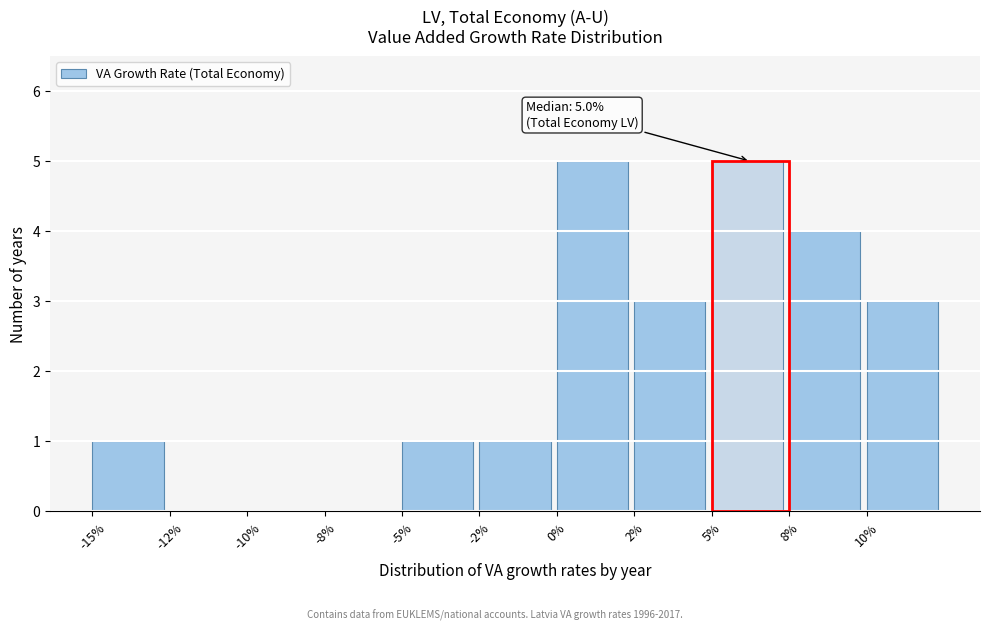

Reading left to right, extract all data points from this chart.

-15%=1	-12%=0	-10%=0	-8%=0	-5%=1	-2%=1	0%=5	2%=3	5%=5	8%=4	10%=3